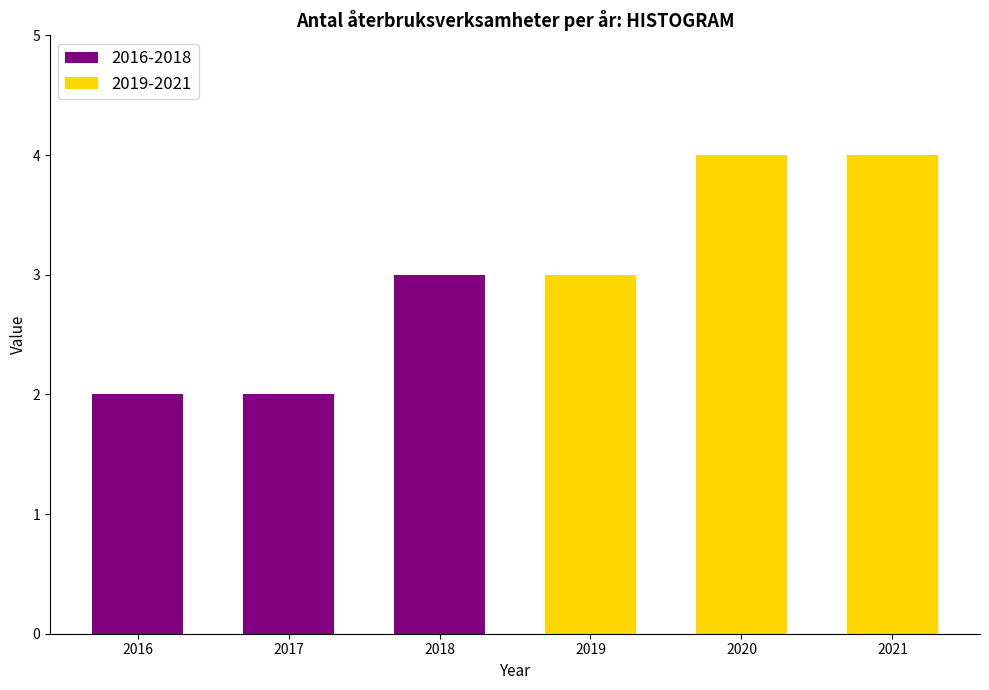

Are the bars horizontal?

No